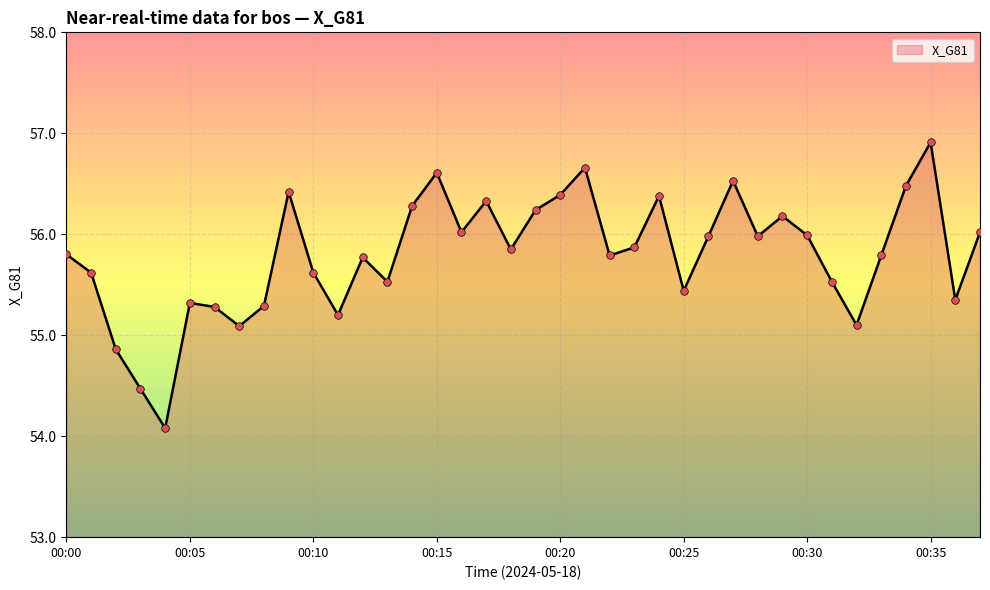

What is the minimum value shown in the chart?

54.1